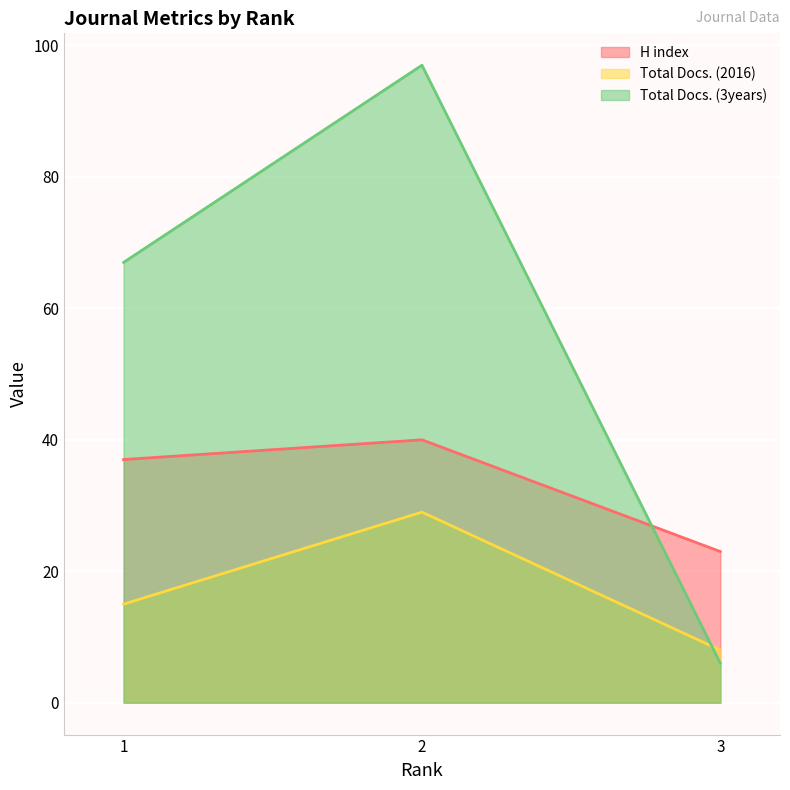

Between 1 and 2, which is larger?

2